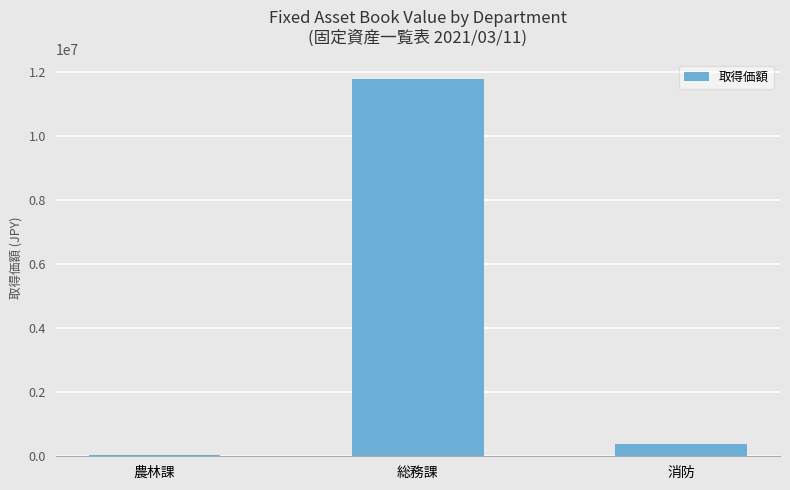

Where does the data first go above 388835?

総務課